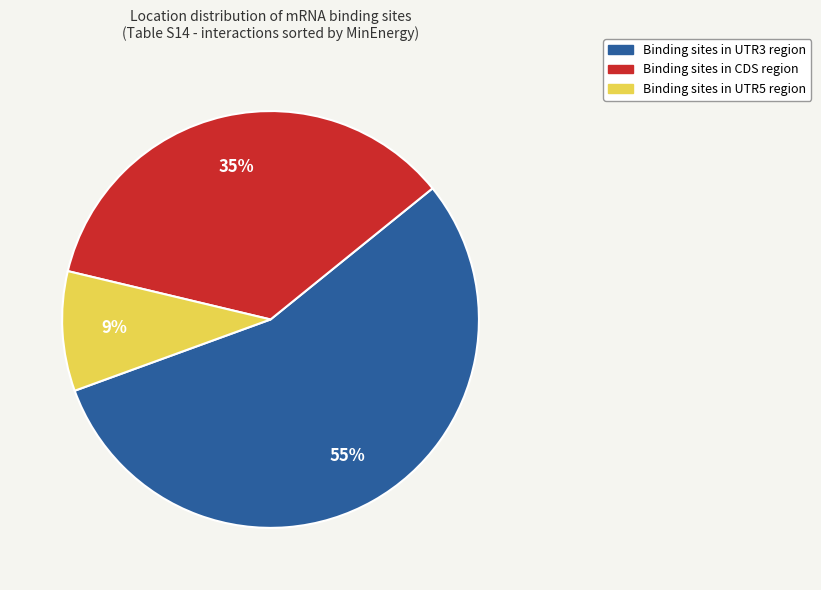

To the nearest percent, what is the difference between the largest and smallest slice percentages?

46%